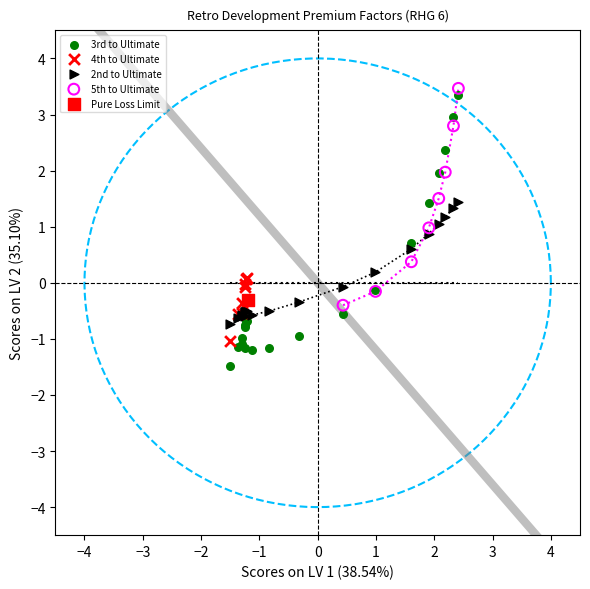

What are all the series names shown in the legend?

3rd to Ultimate, 4th to Ultimate, 2nd to Ultimate, 5th to Ultimate, Pure Loss Limit